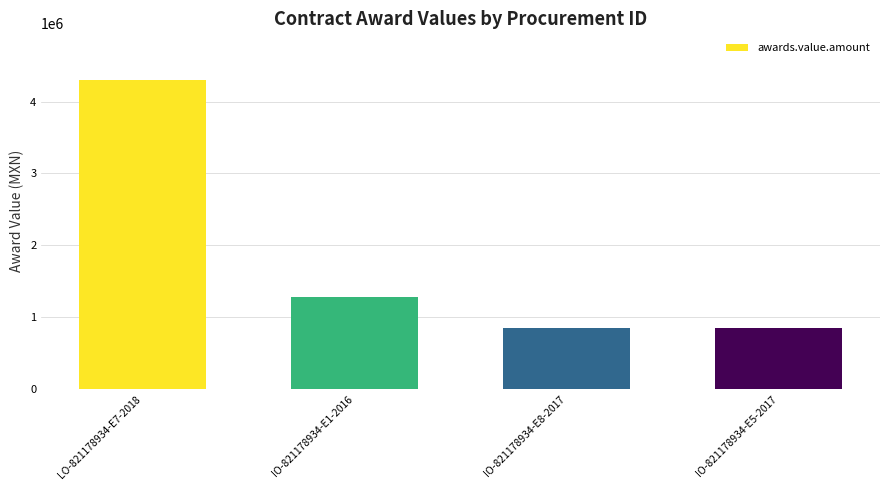

Is it true that the value at IO-821178934-E5-2017 is 852586.2?

True